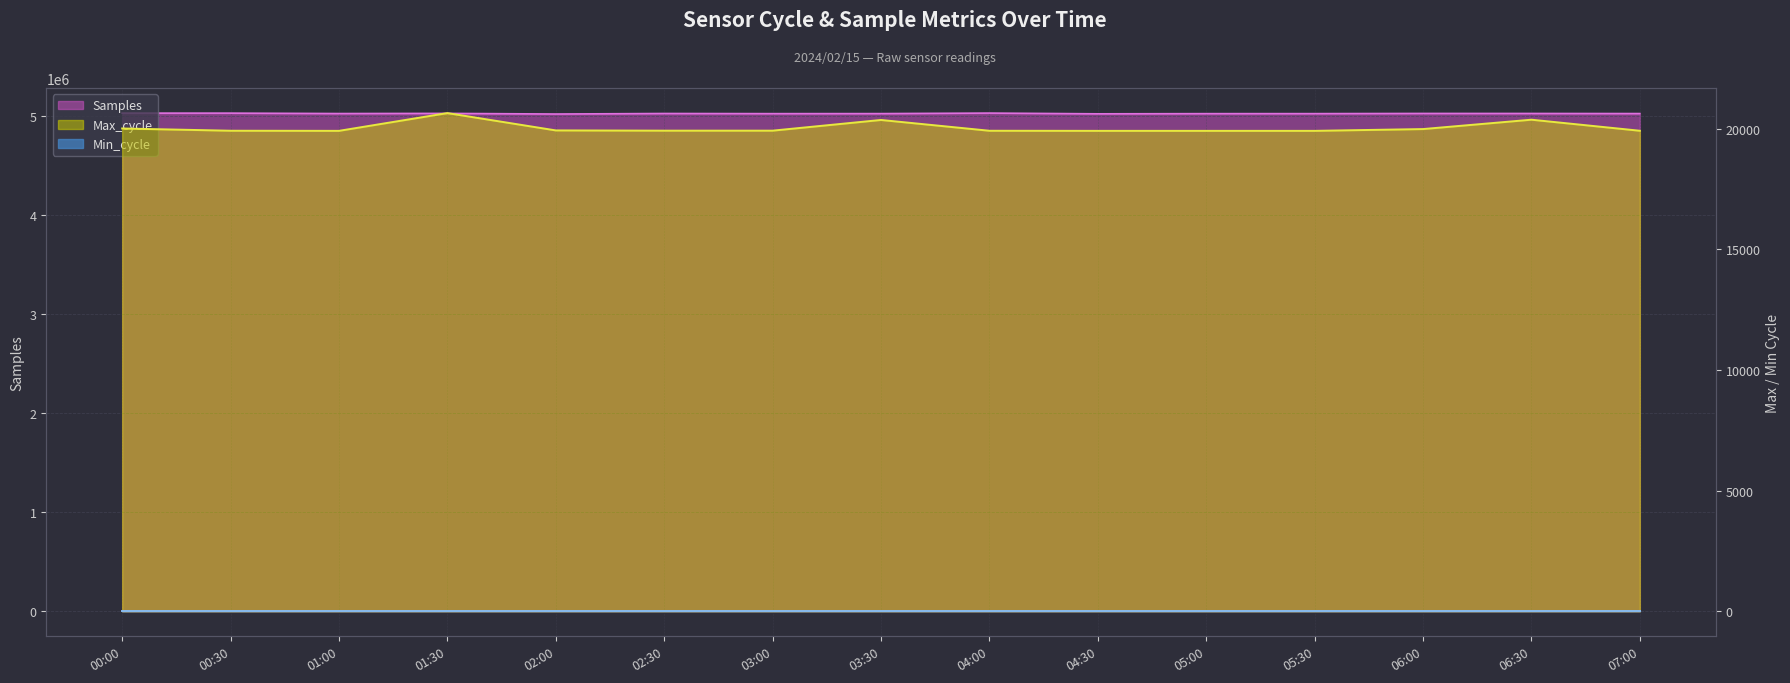

True or false: Max_cycle and Samples intersect in this chart.

False